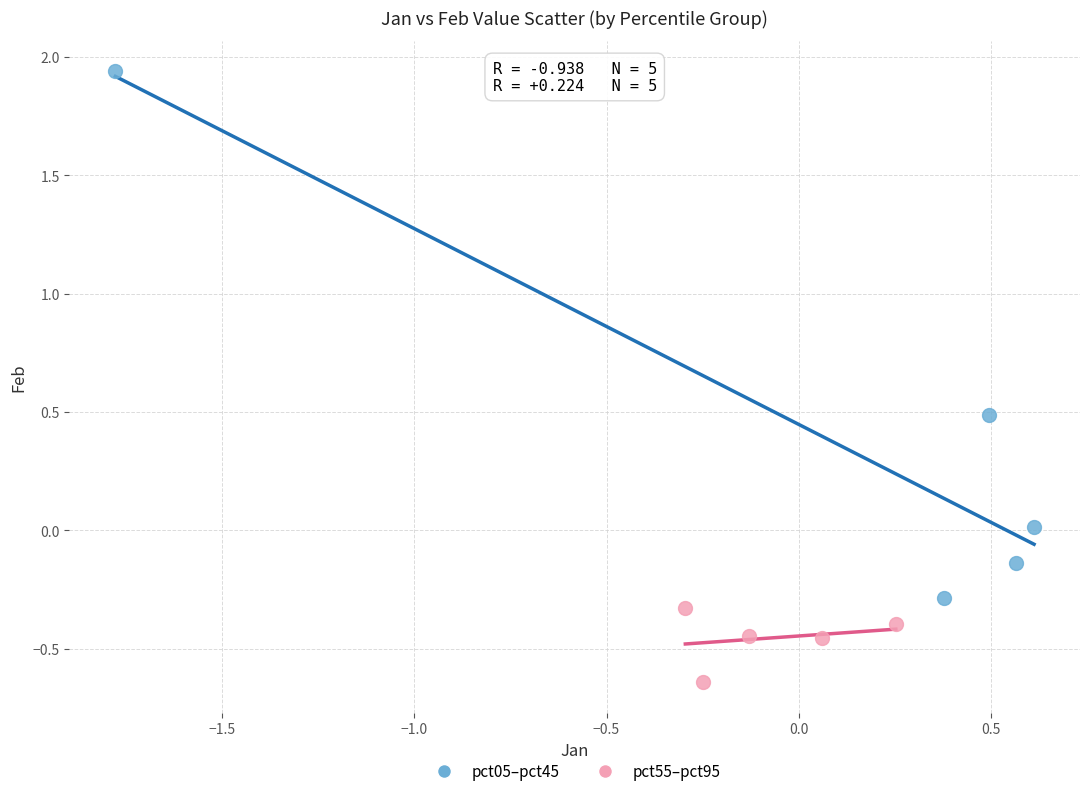

Which series contains the lowest Y value?

pct55–pct95